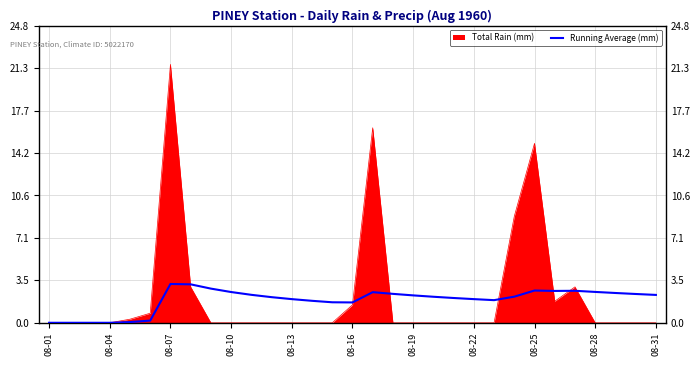

What position from the right is 08-19?

13